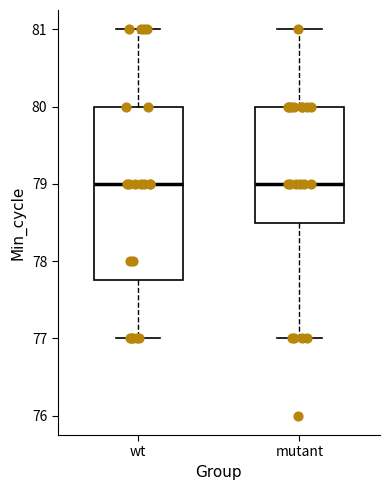

Reading left to right, read every box against the y-axis: the position of its median line, the range the box covers, and the ends of its whiskers. The values are not printed on the chart, so give them approximately, as read against the axis.

wt: median 79.0, box 77.8 to 80.0, whiskers 77.0 to 81.0
mutant: median 79.0, box 78.5 to 80.0, whiskers 77.0 to 81.0